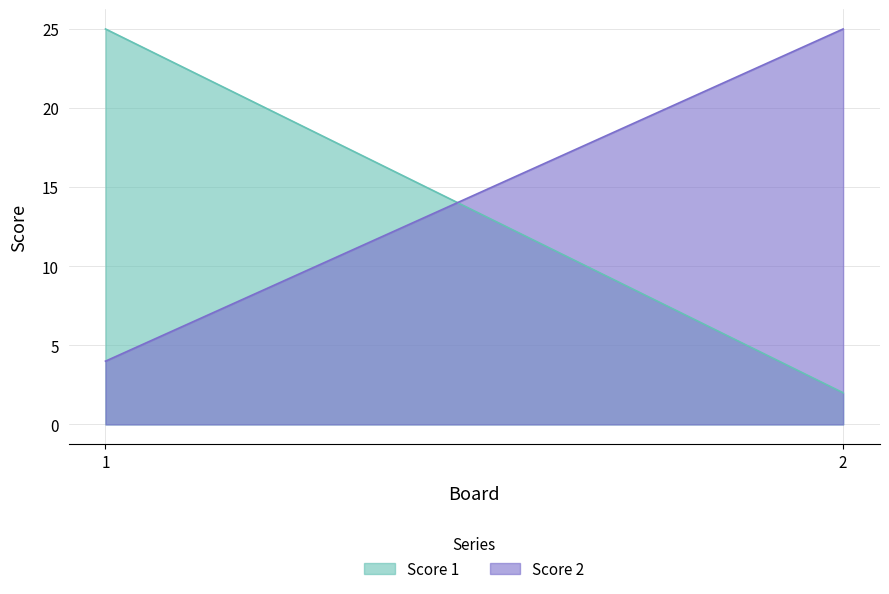

Reading left to right, list all the values displayed in this chart.

Score 1: 25	2
Score 2: 4	25